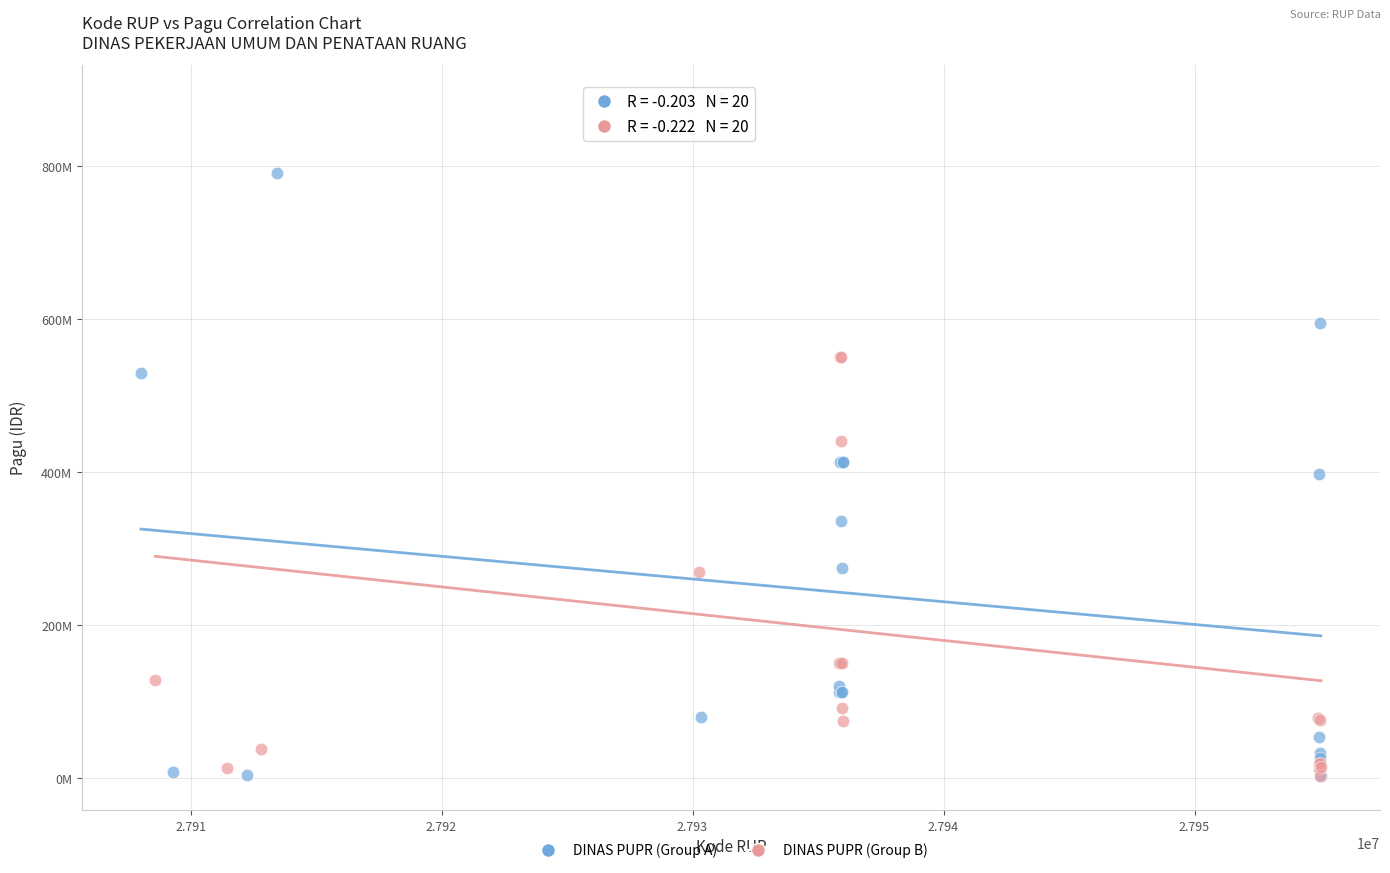

What are all the series names shown in the legend?

DINAS PUPR (Group A), DINAS PUPR (Group B)